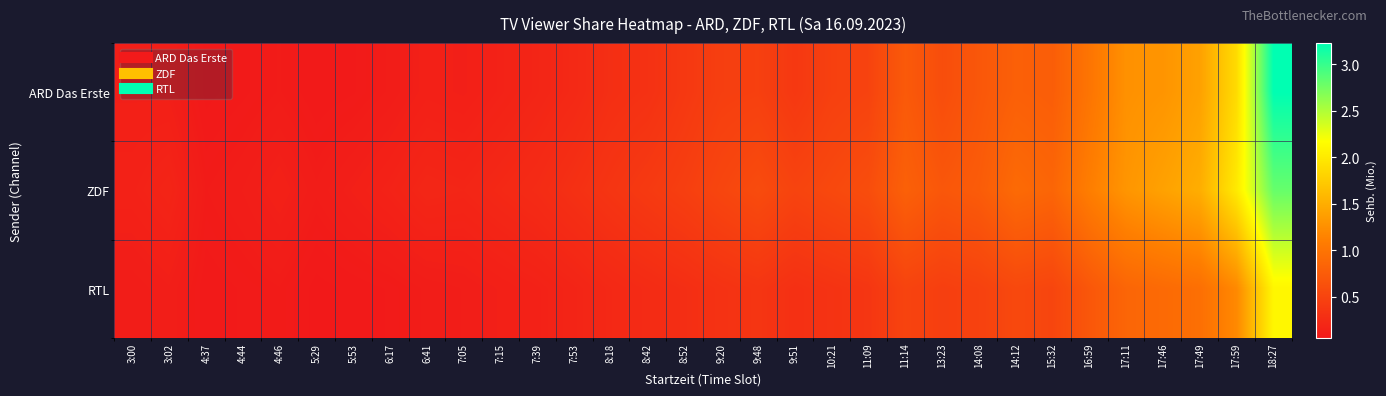

Rank the series by their maximum value, from highest to lowest.

ARD Das Erste, ZDF, RTL